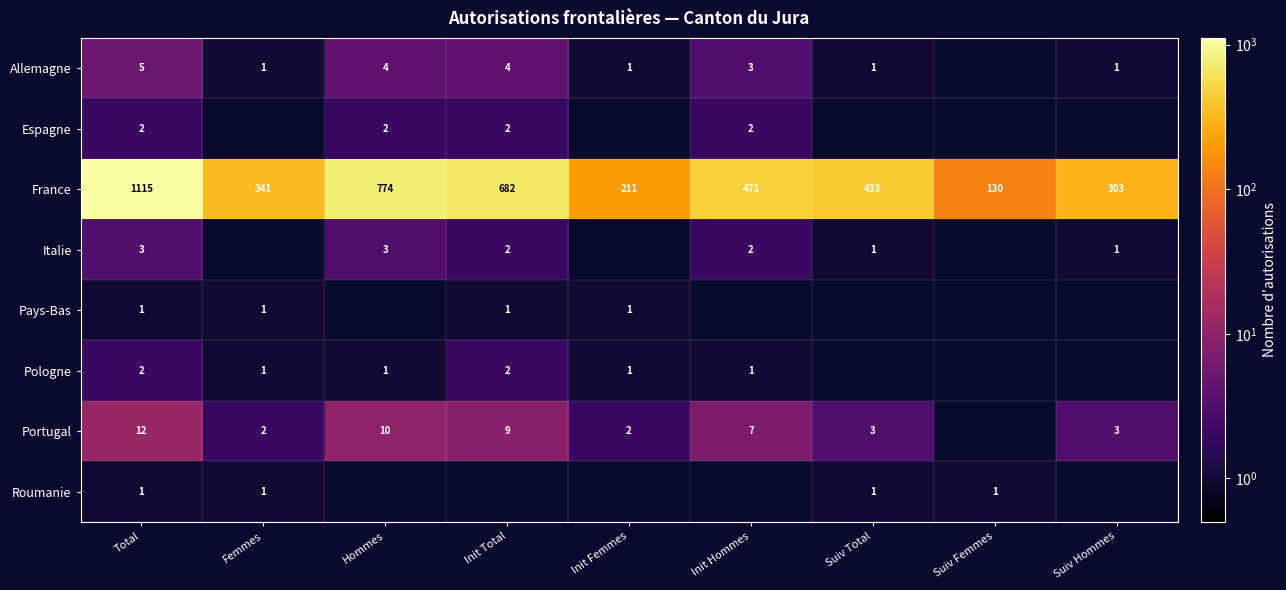

The Espagne series shows 3 at Init Total. True or false?

False